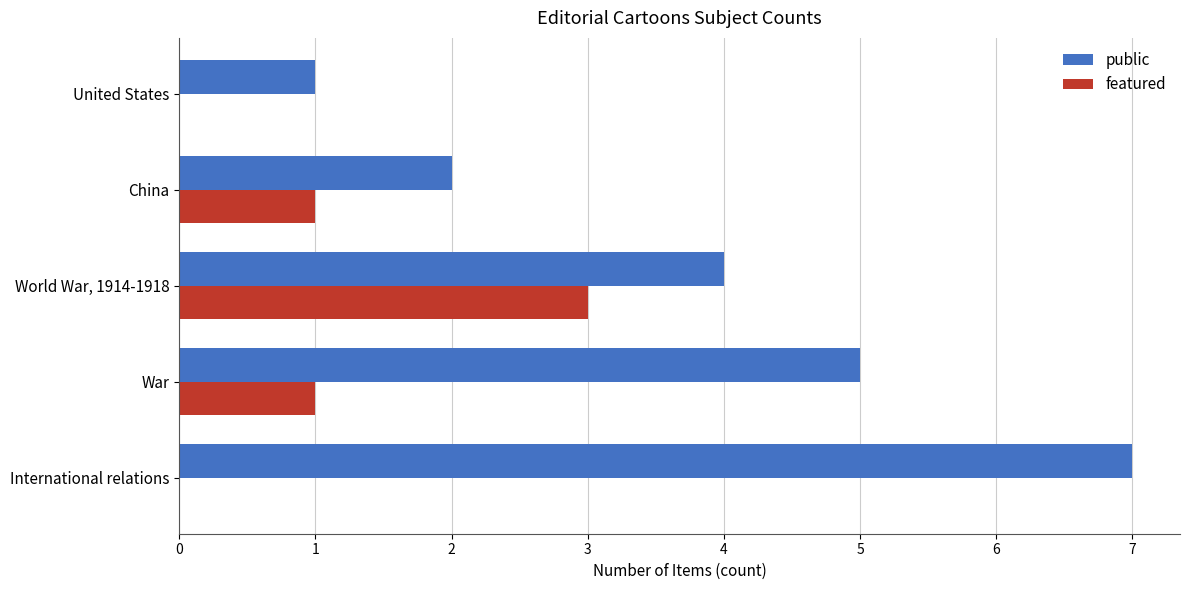

True or false: featured has a value of 3 at World War, 1914-1918.

True